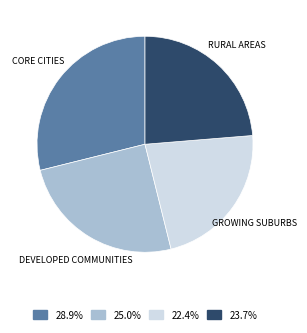

Is there any slice that represents more than half of the pie?

No